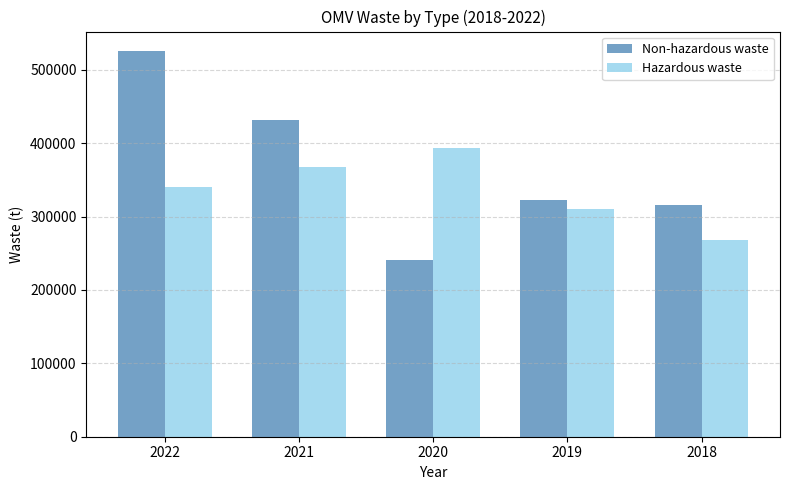

How many Hazardous waste values are between 310453 and 367627?

3